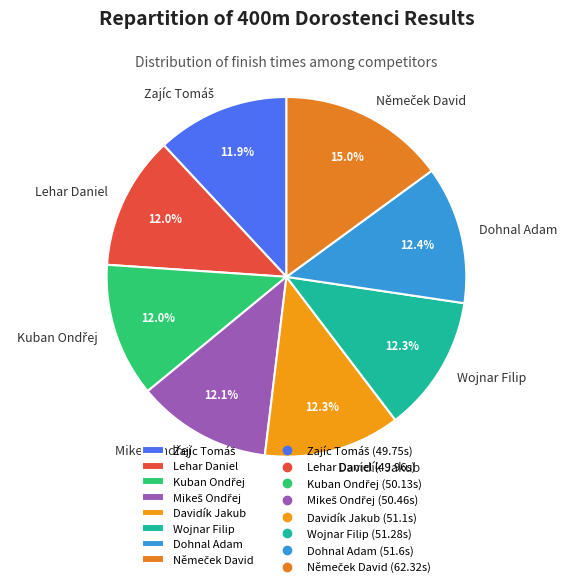

To the nearest percent, what portion does Davidík Jakub represent?

12%